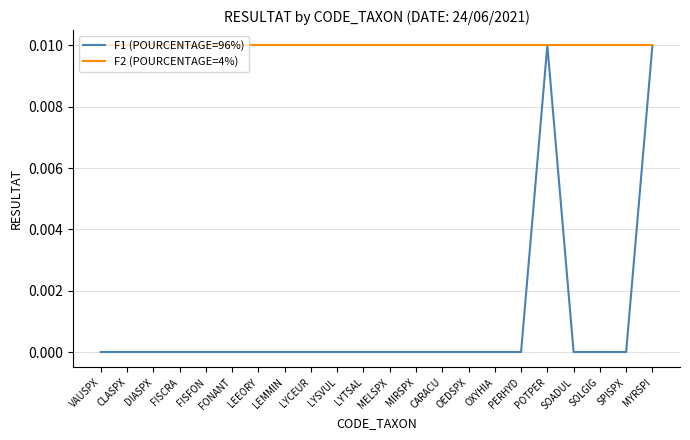

At how many categories does at least one series exceed 0?

22